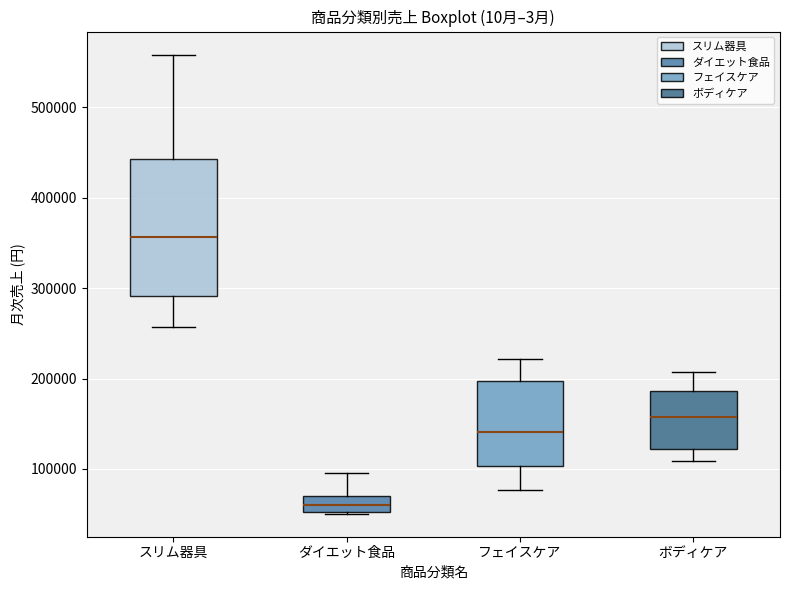

Where is the upper edge of the box for フェイスケア on the y-axis? The values are not printed on the chart, so give them approximately, as read against the axis.

200000